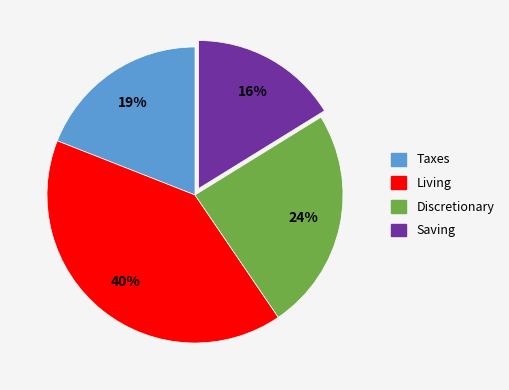

What percentage is the Saving slice, to the nearest percent?

16%